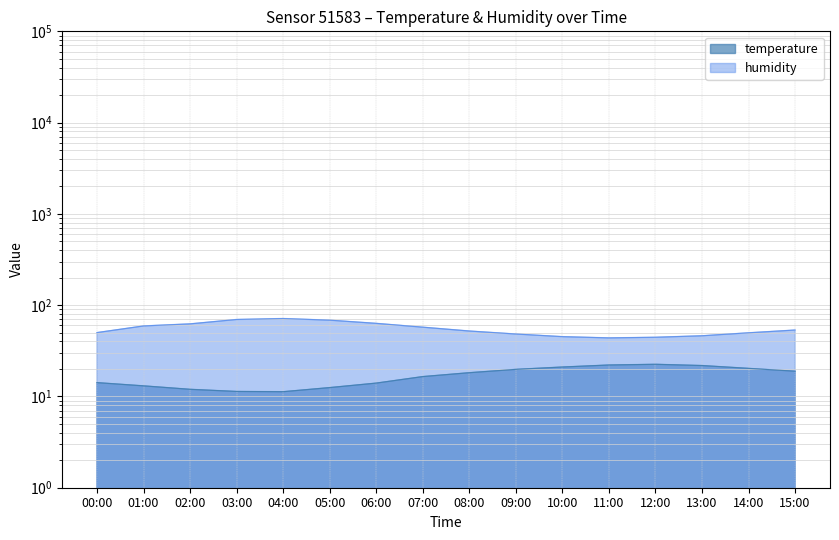

What is the lowest value of the humidity series?

43.8